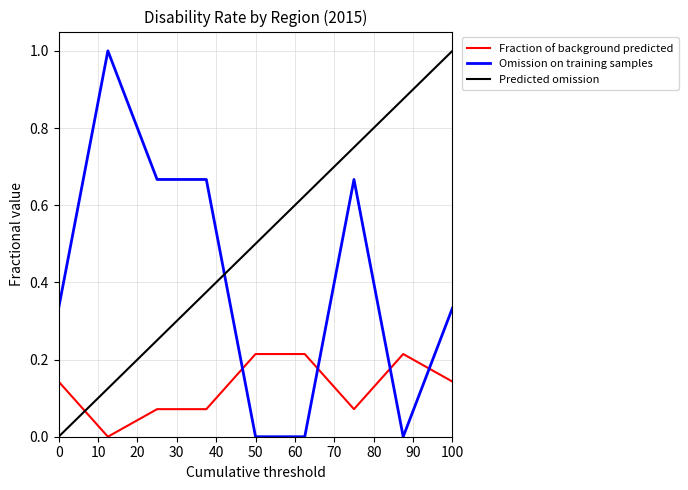

List the series in order of their overall mean, lowest first.

Fraction of background predicted, Omission on training samples, Predicted omission